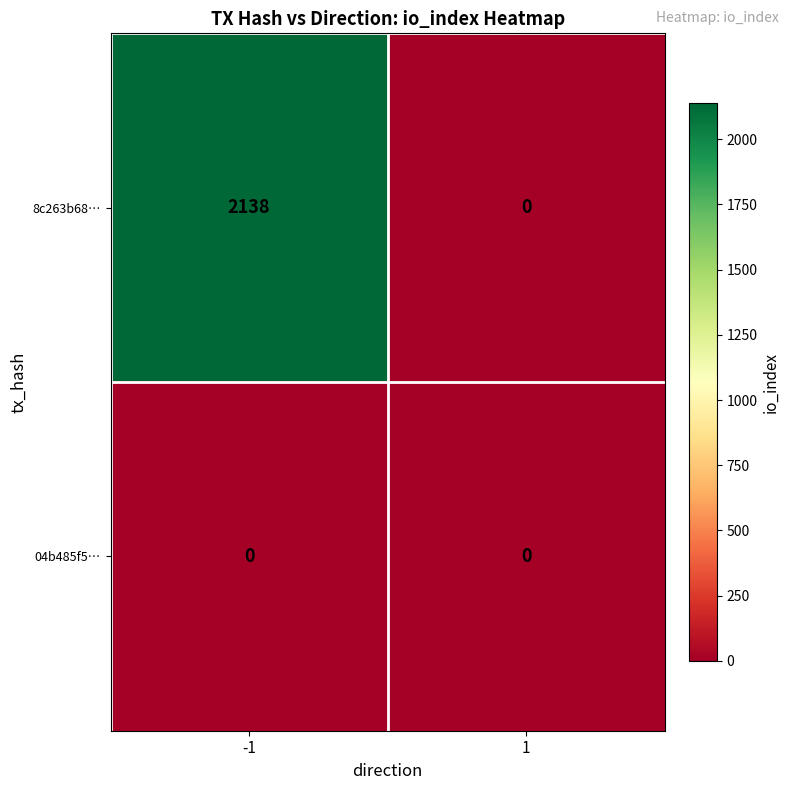

What is the maximum value shown in the chart?

2138